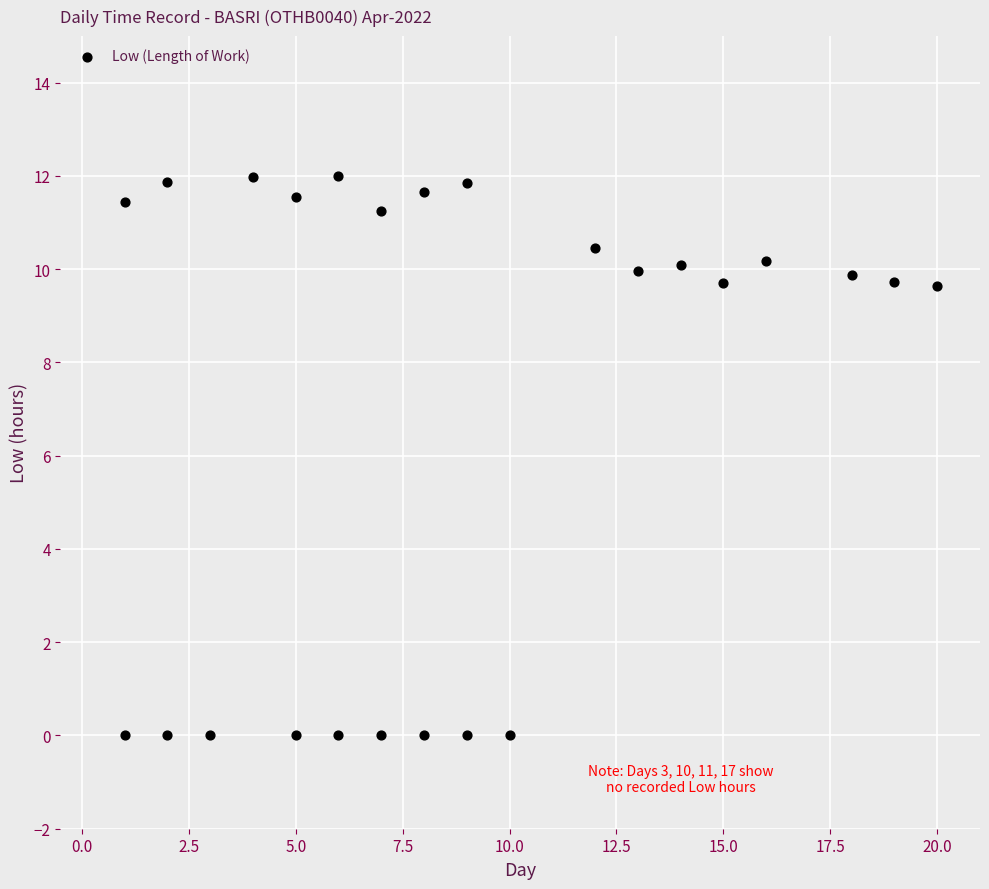

What is the range of Y values (max minus min)?

12.0